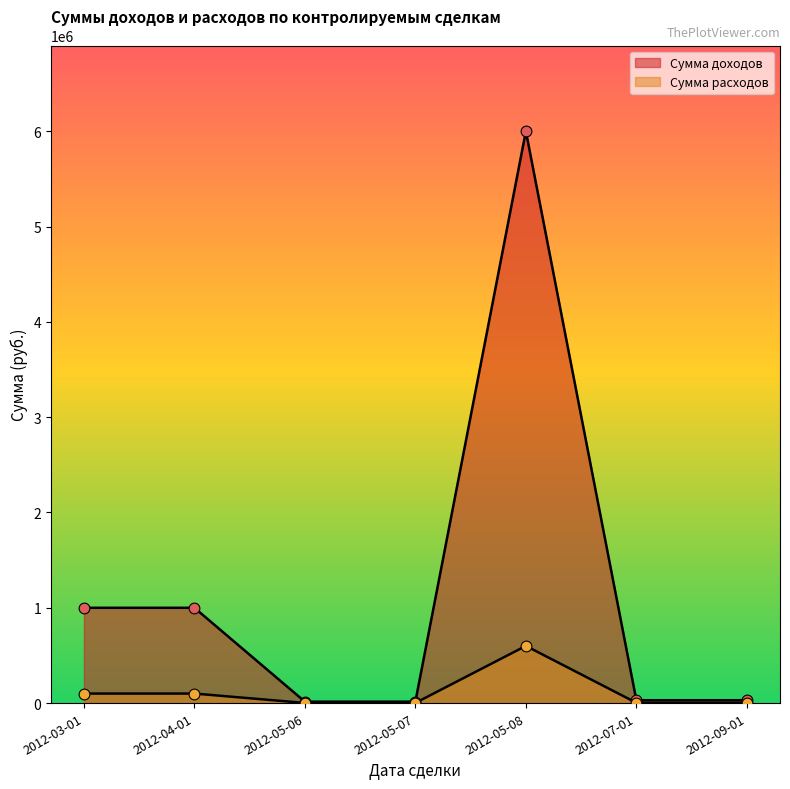

Which series reaches the maximum Y coordinate?

Сумма доходов